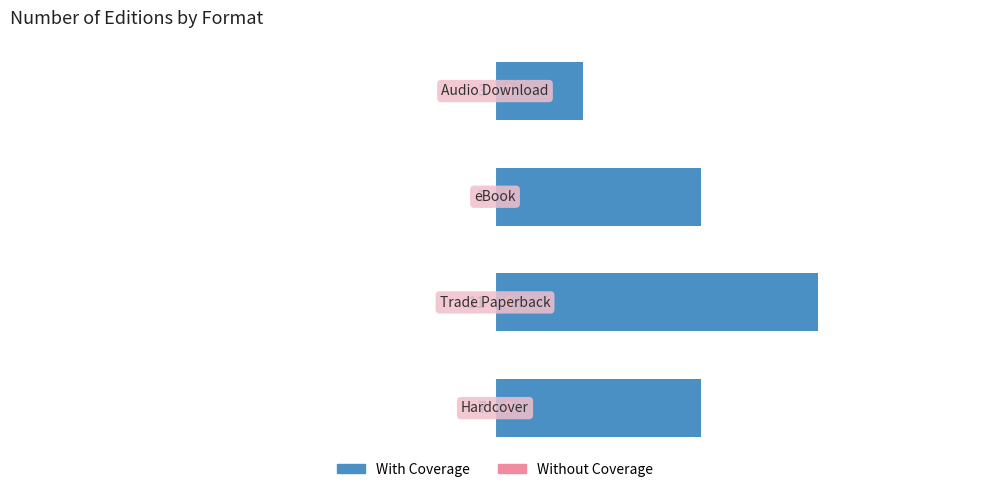

What is the minimum value shown in the chart?

3